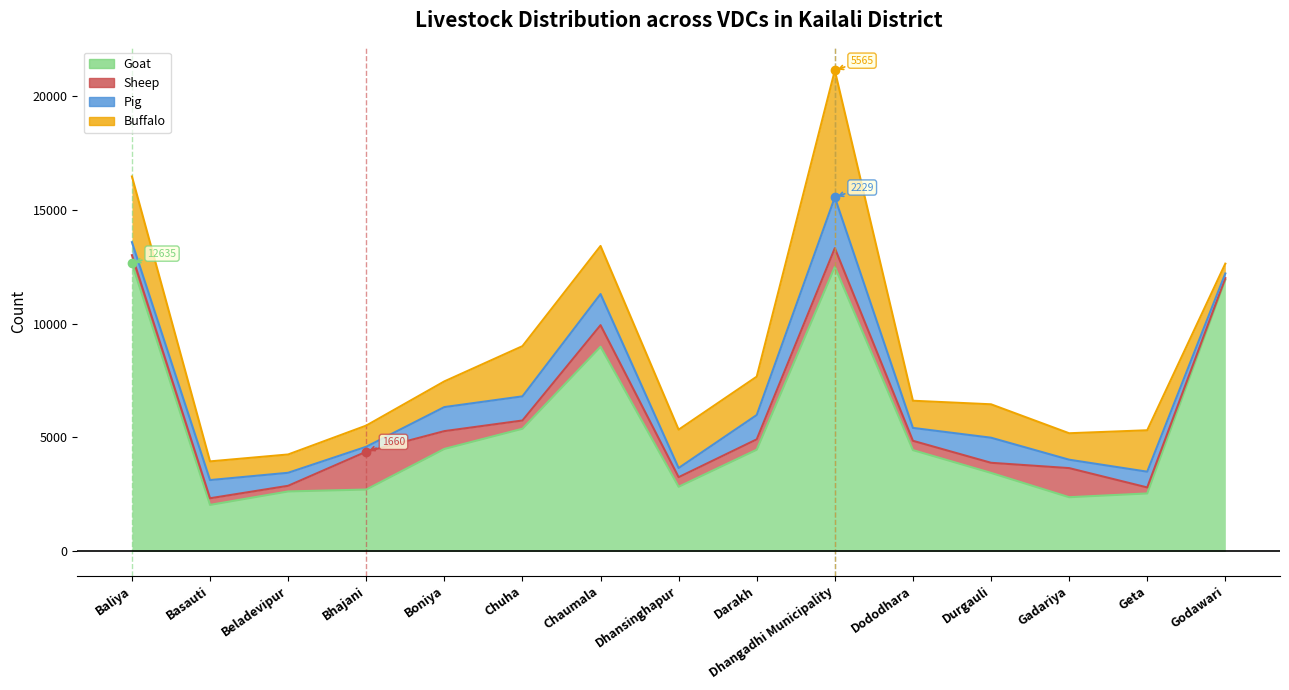

True or false: Goat and Sheep intersect in this chart.

False